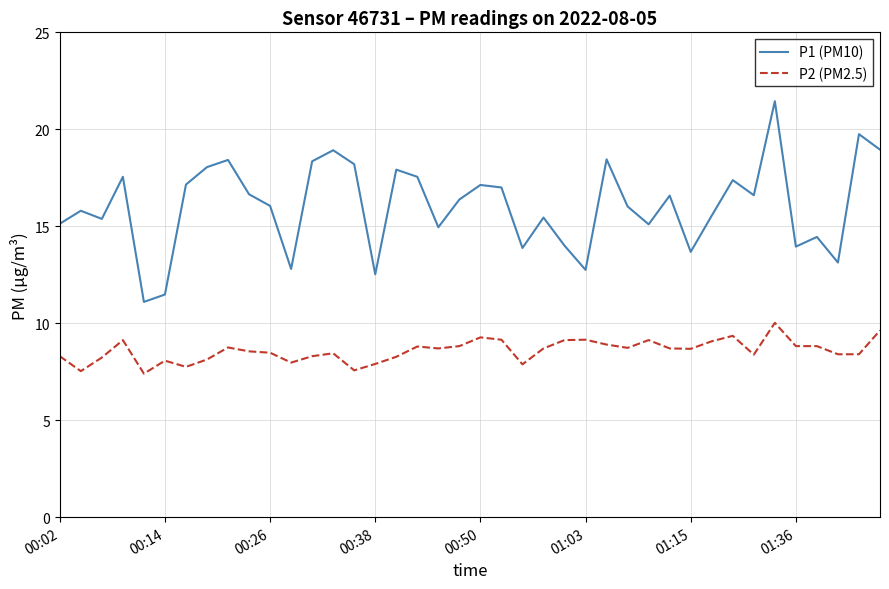

True or false: P2 (PM2.5) and P1 (PM10) cross at least once.

False